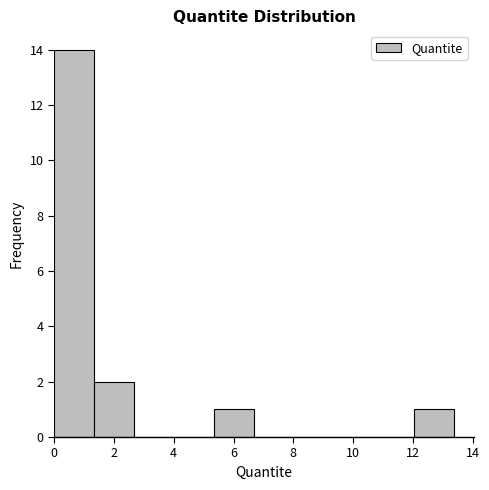

Which range on the x-axis has the tallest bar?

0.0 to 1.4